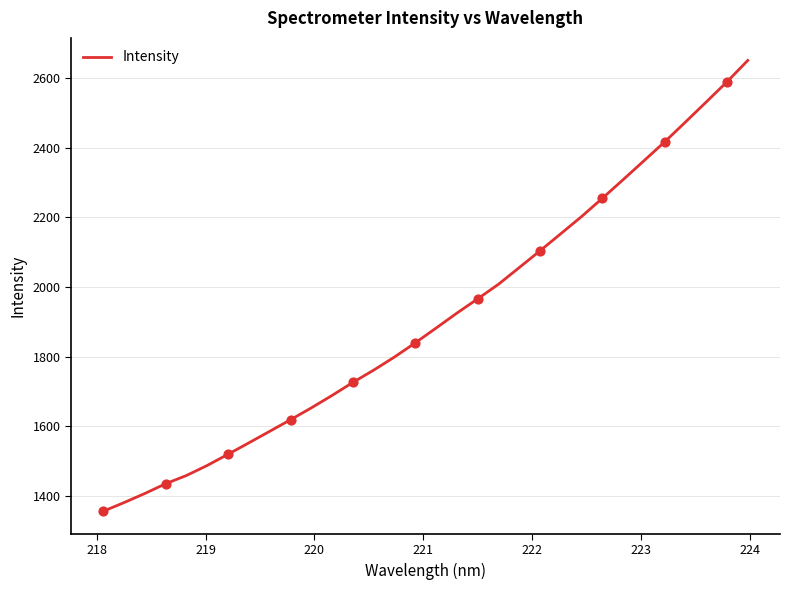

What is the maximum value shown in the chart?

2650.9